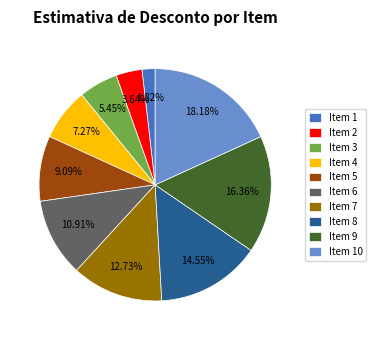

True or false: Item 3 accounts for 1% of the total.

False